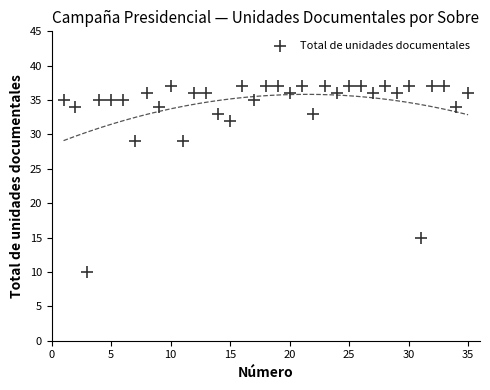

What is the range of X values (max minus min)?

34